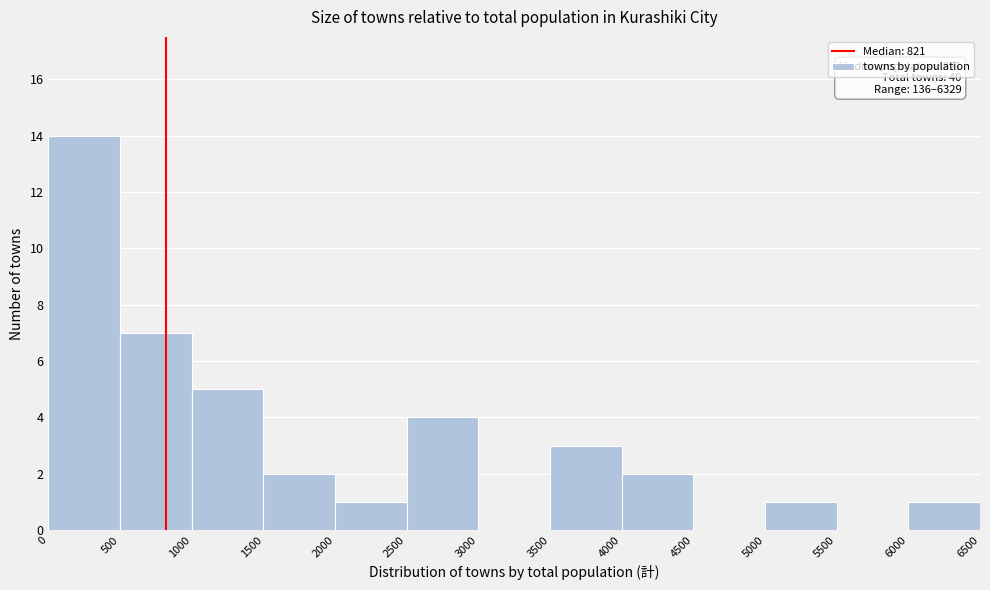

Over which range of the x-axis is the bar tallest?

0 to 500